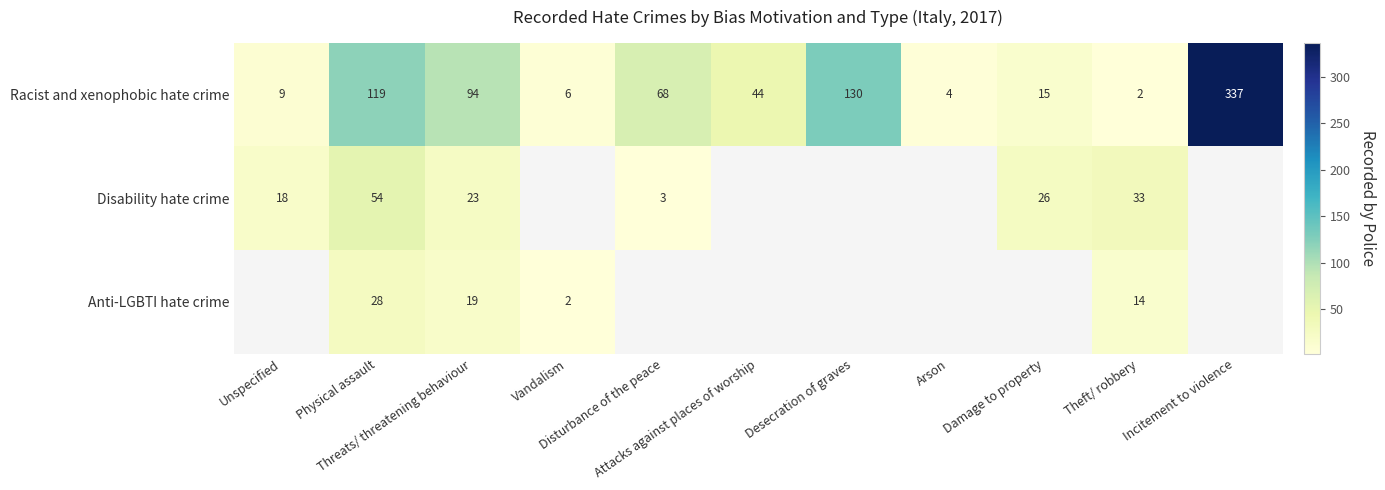

What is the difference between the second highest and second lowest values in the Racist and xenophobic hate crime series?

126